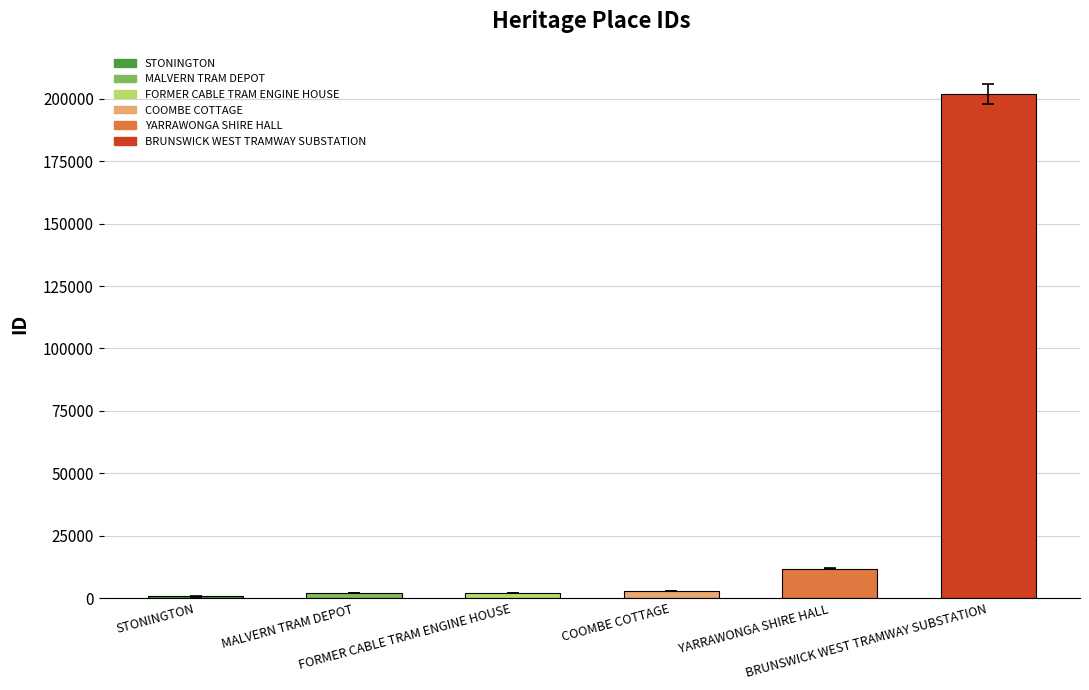

What is the change in value from MALVERN TRAM DEPOT to YARRAWONGA SHIRE HALL?

+9664